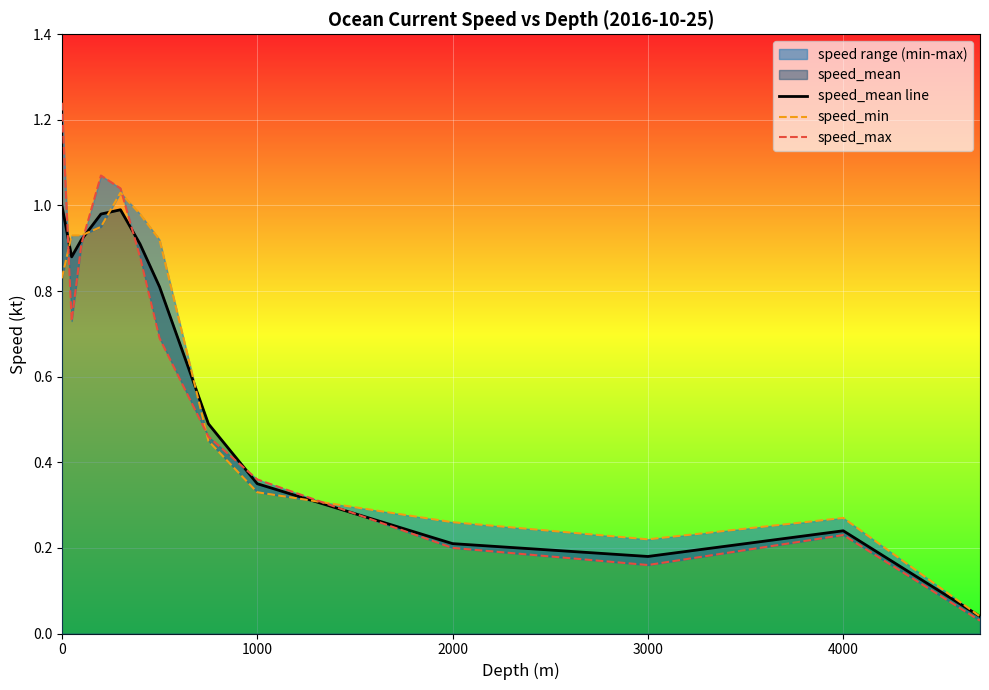

Which series has the largest range (max minus min)?

speed_max